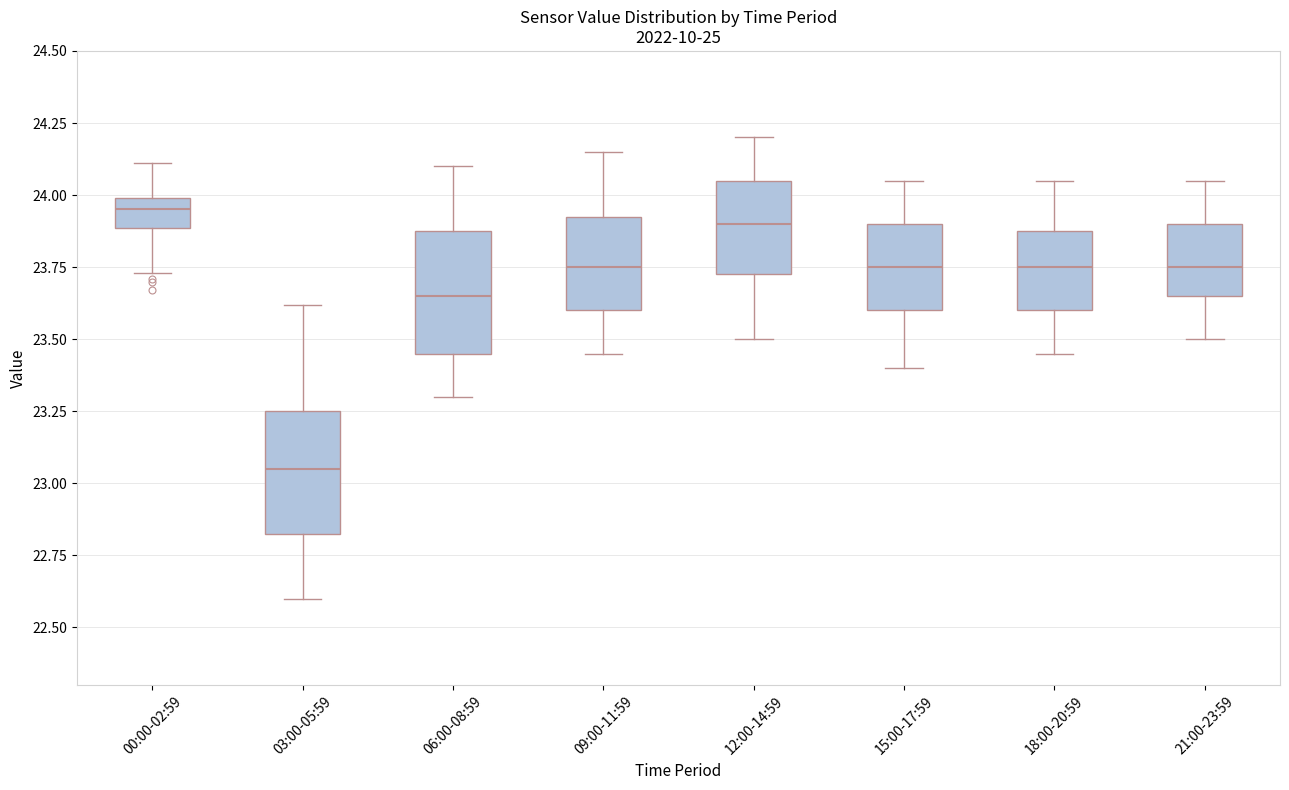

Reading left to right, read every box against the y-axis: the position of its median line, the range the box covers, and the ends of its whiskers. The values are not printed on the chart, so give them approximately, as read against the axis.

00:00-02:59: median 23.95, box 23.90 to 24.00, whiskers 23.75 to 24.10
03:00-05:59: median 23.05, box 22.85 to 23.25, whiskers 22.60 to 23.60
06:00-08:59: median 23.65, box 23.45 to 23.90, whiskers 23.30 to 24.10
09:00-11:59: median 23.75, box 23.60 to 23.95, whiskers 23.45 to 24.15
12:00-14:59: median 23.90, box 23.75 to 24.05, whiskers 23.50 to 24.20
15:00-17:59: median 23.75, box 23.60 to 23.90, whiskers 23.40 to 24.05
18:00-20:59: median 23.75, box 23.60 to 23.90, whiskers 23.45 to 24.05
21:00-23:59: median 23.75, box 23.65 to 23.90, whiskers 23.50 to 24.05